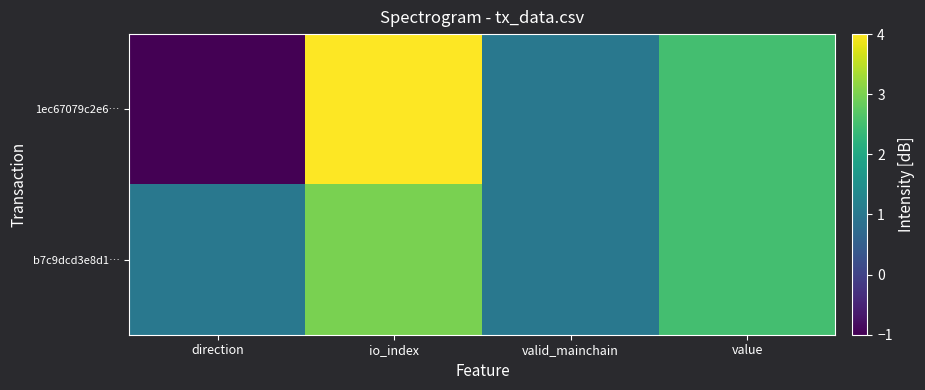

At which category is the sum across all series the highest?

io_index